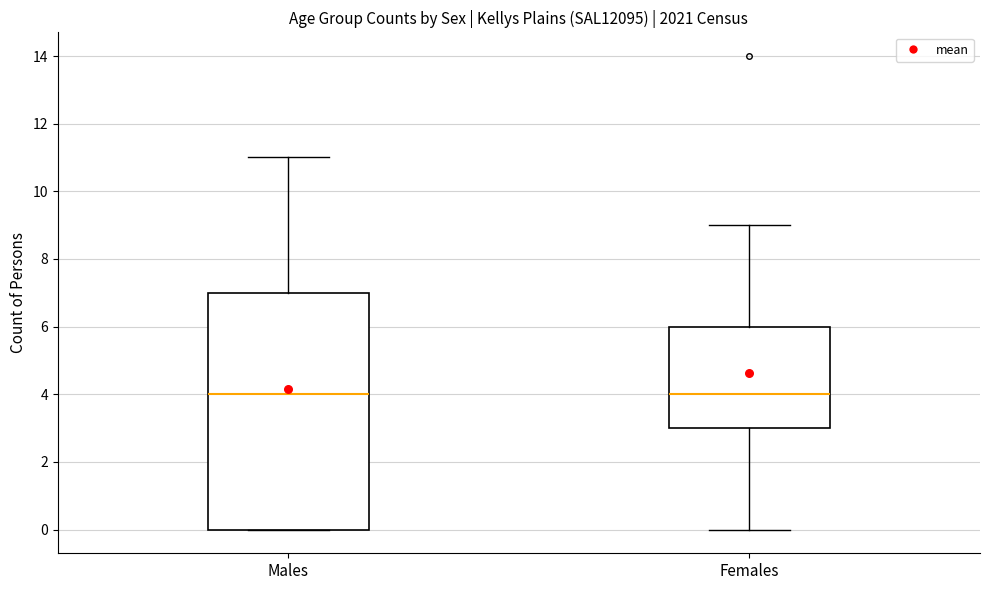

Reading left to right, read every box against the y-axis: the position of its median line, the range the box covers, and the ends of its whiskers. The values are not printed on the chart, so give them approximately, as read against the axis.

Males: median 4, box 0 to 7, whiskers 0 to 11
Females: median 4, box 3 to 6, whiskers 0 to 9